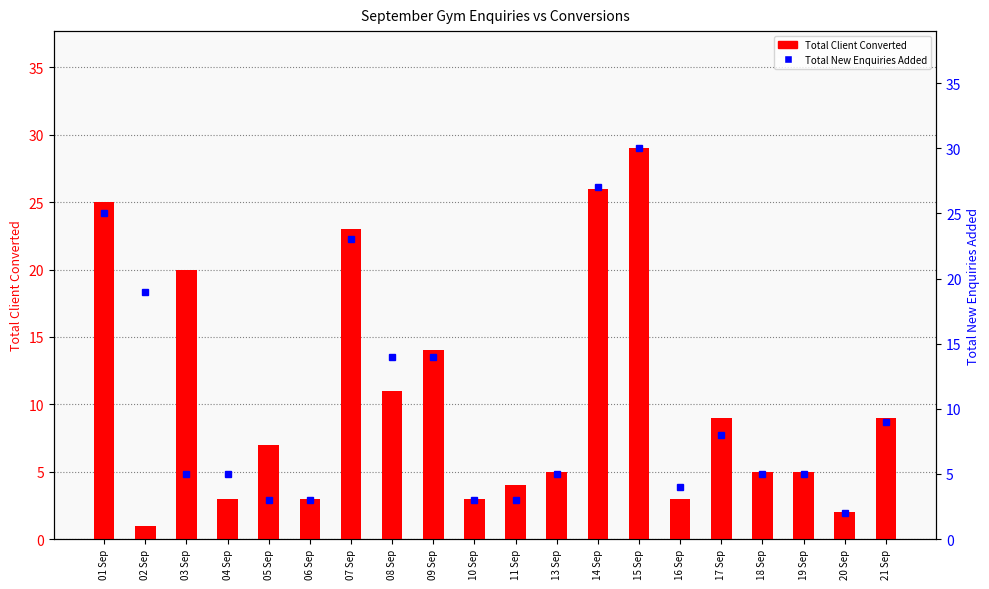

What is the average value of the Total New Enquiries Added series?

11